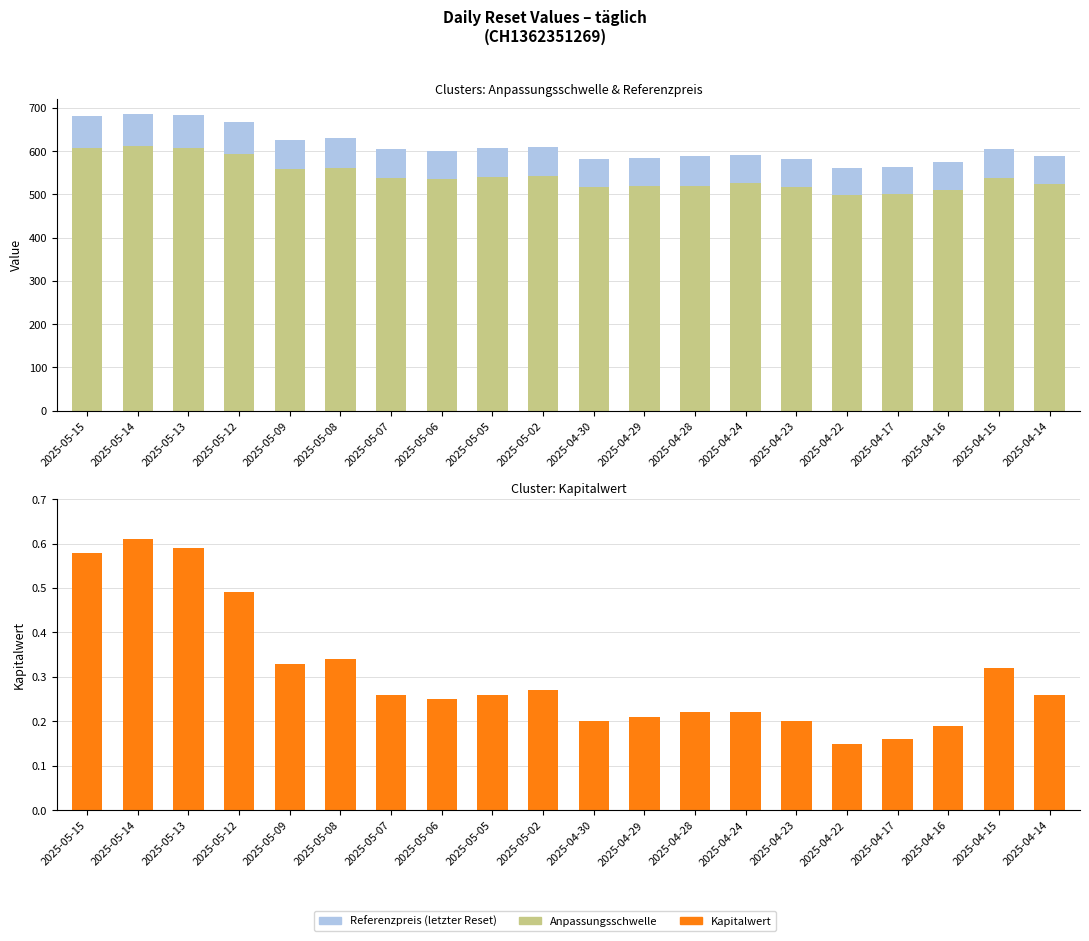

At which category does the chart reach its peak across all series?

2025-05-14